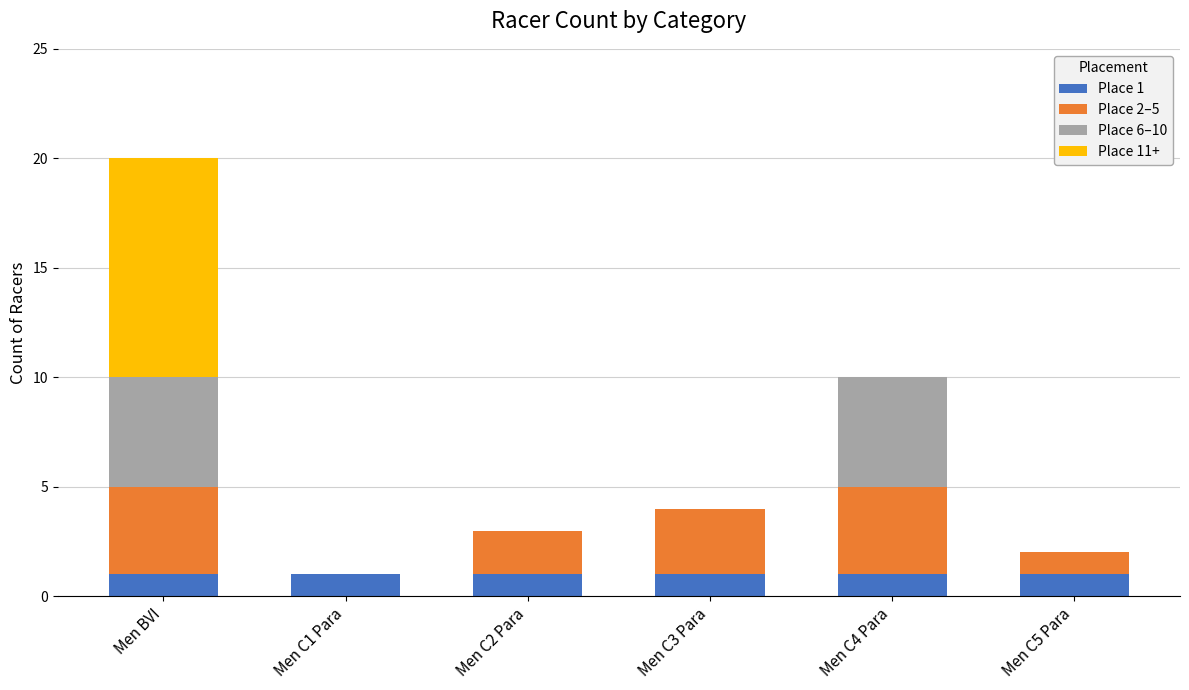

Is it true that Place 1 equals 1 at Men BVI?

True